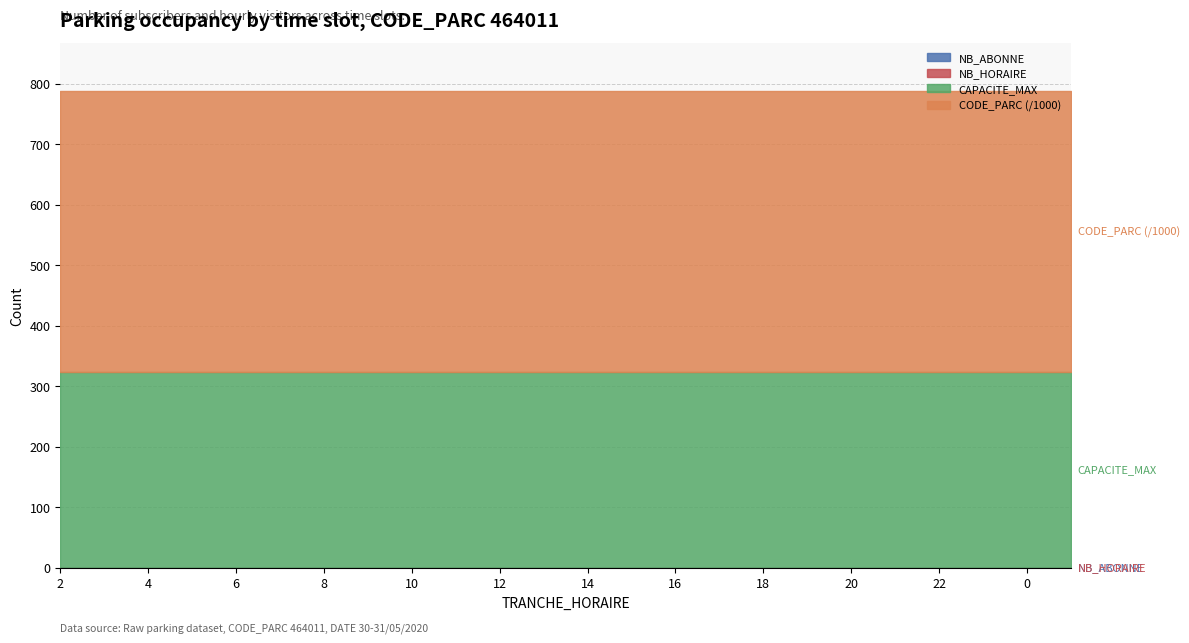

How many lines are shown in the chart?

4